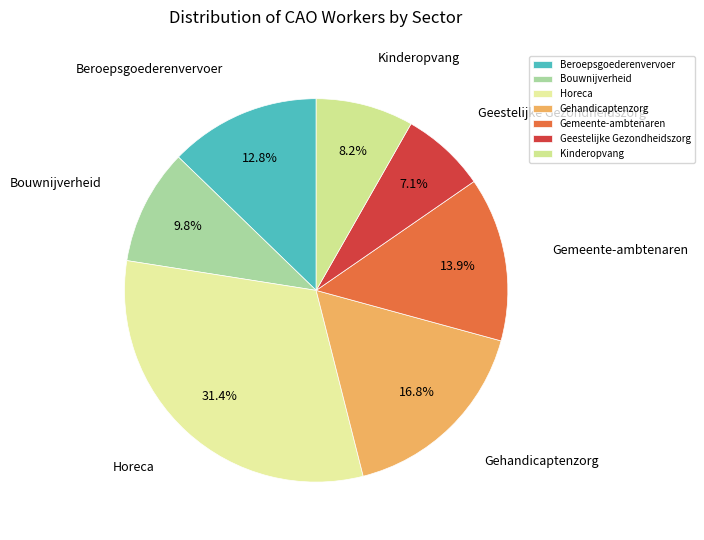

The Kinderopvang slice represents 16% of the pie. True or false?

False